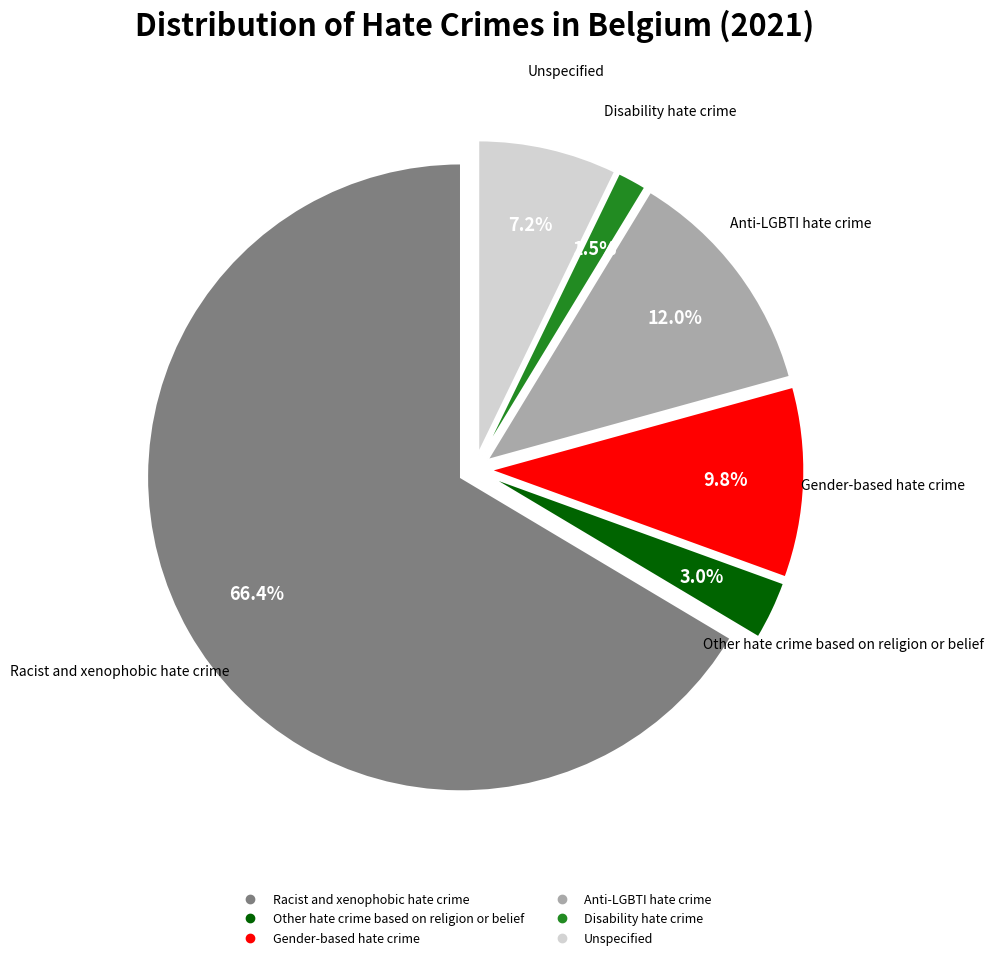

What percentage is the Other hate crime based on religion or belief slice, to the nearest percent?

3%